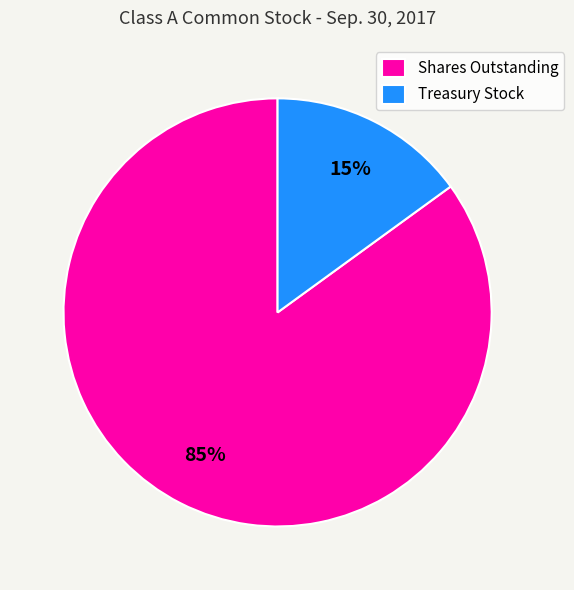

Rank the categories by value from lowest to highest.

Treasury Stock, Shares Outstanding